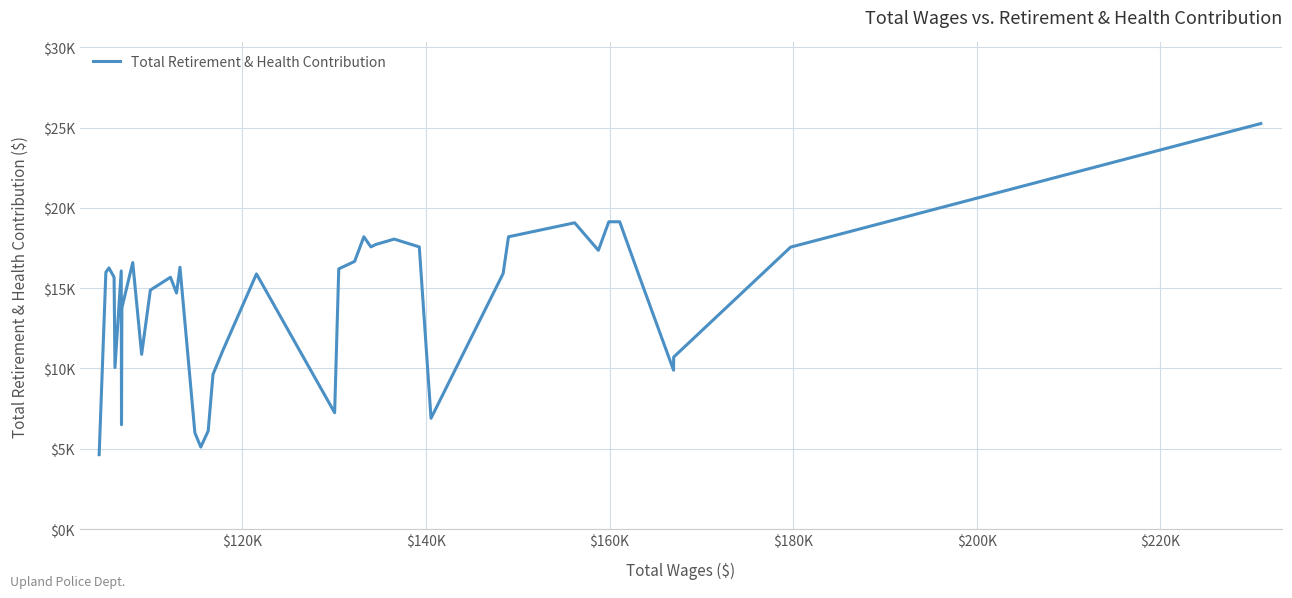

Does the chart have visible grid lines?

Yes